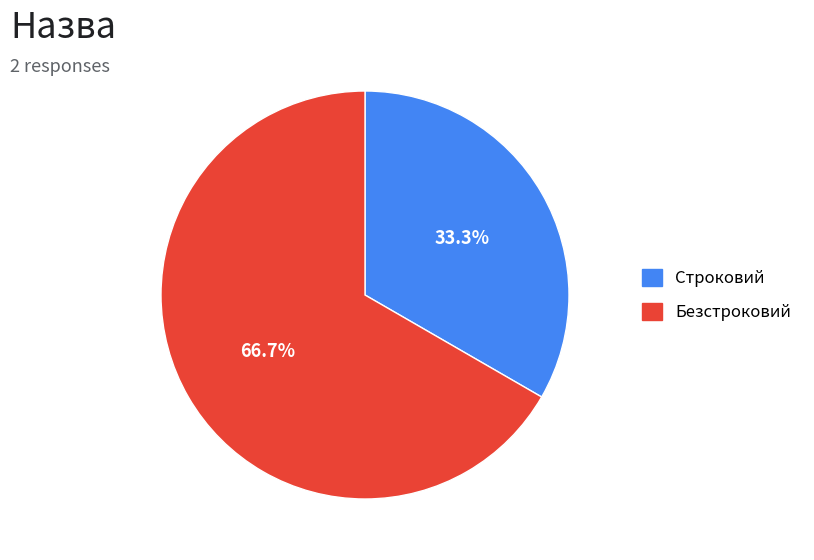

Is it true that Строковий is 33% of the pie?

True